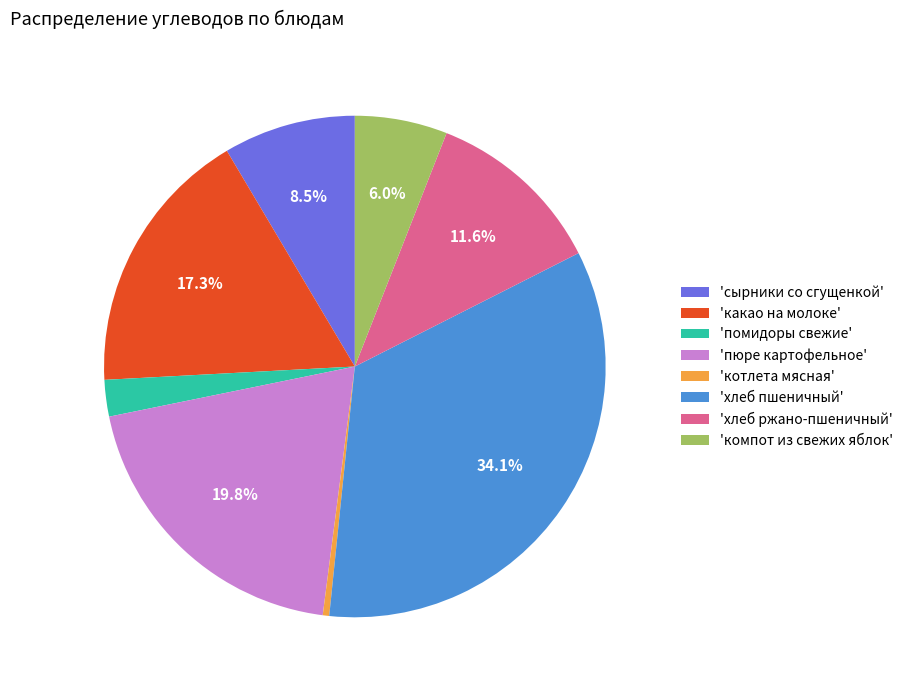

To the nearest percent, what is the difference between the largest and smallest slice percentages?

34%